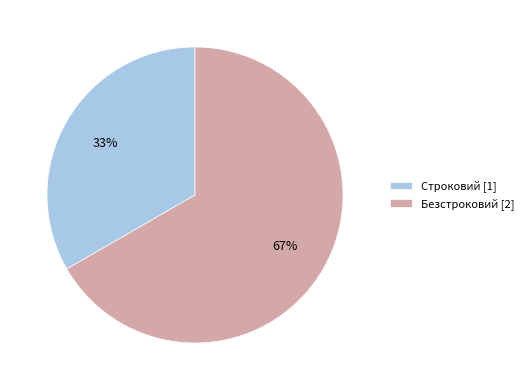

Approximately how many times larger is the value at Строковий compared to Безстроковий?

0.5